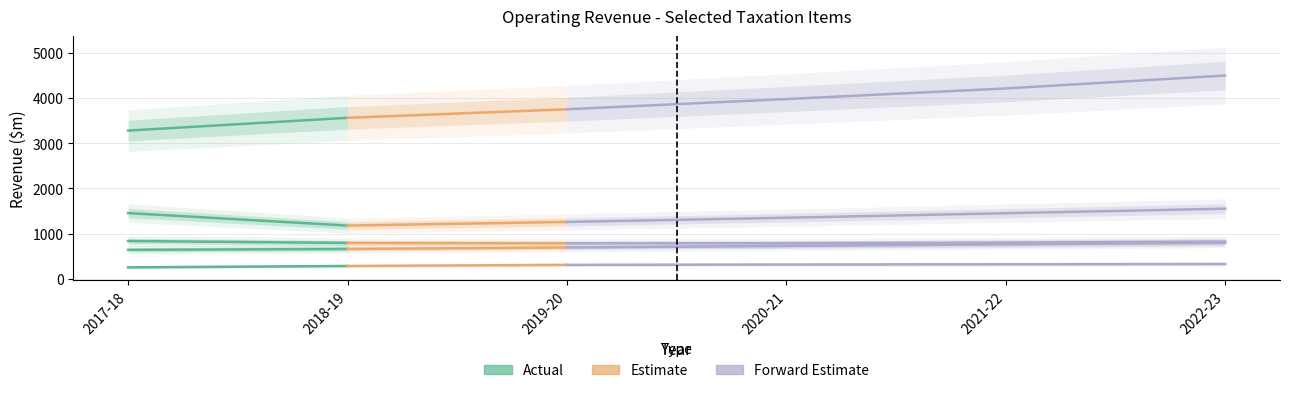

At which label is the value closest to 3420?

2017-18